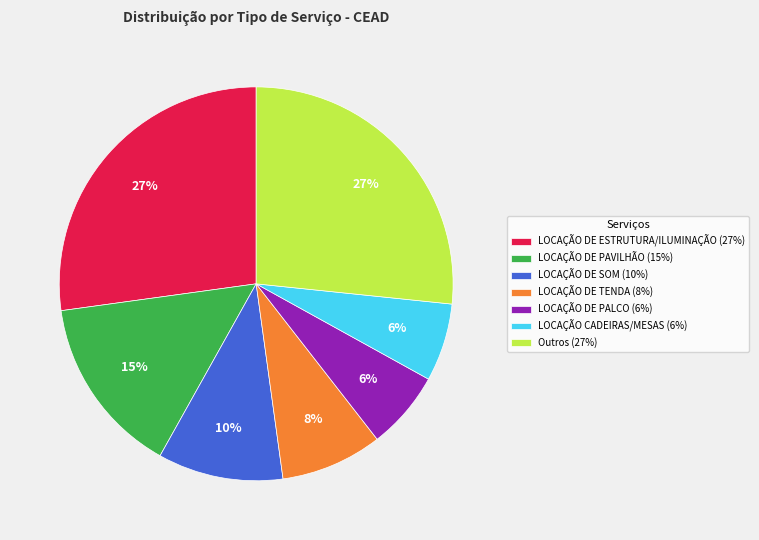

Between LOCAÇÃO DE SOM (10%) and Outros (27%), which is larger?

Outros (27%)